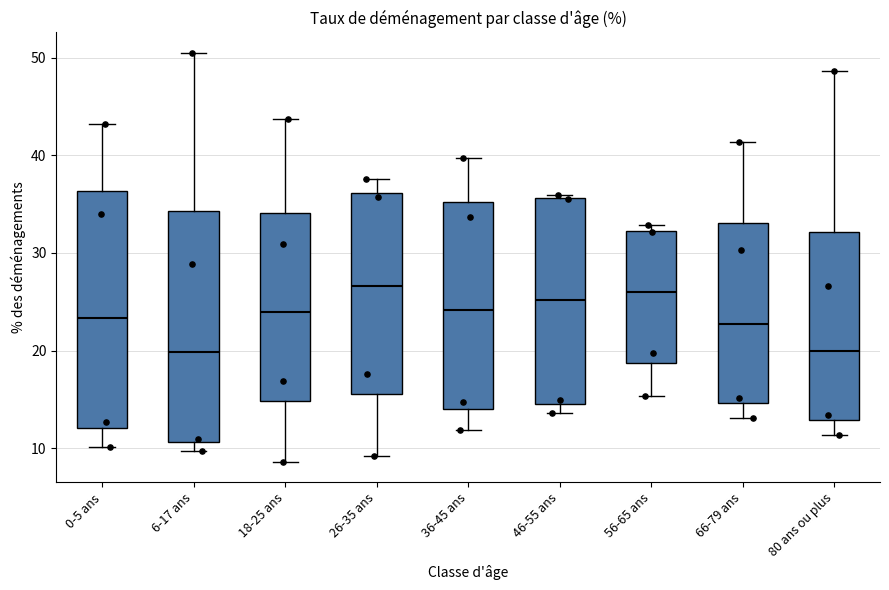

Reading left to right, transcribe this box plot: for each box, give where its median line is, the range the box spans, and where its two whiskers end, as read against the y-axis. The values are not printed on the chart, so give them approximately, as read against the axis.

0-5 ans: median 23, box 12 to 36, whiskers 10 to 43
6-17 ans: median 20, box 11 to 34, whiskers 10 to 51
18-25 ans: median 24, box 15 to 34, whiskers 9 to 44
26-35 ans: median 27, box 16 to 36, whiskers 9 to 38
36-45 ans: median 24, box 14 to 35, whiskers 12 to 40
46-55 ans: median 25, box 15 to 36, whiskers 14 to 36
56-65 ans: median 26, box 19 to 32, whiskers 15 to 33
66-79 ans: median 23, box 15 to 33, whiskers 13 to 41
80 ans ou plus: median 20, box 13 to 32, whiskers 11 to 49